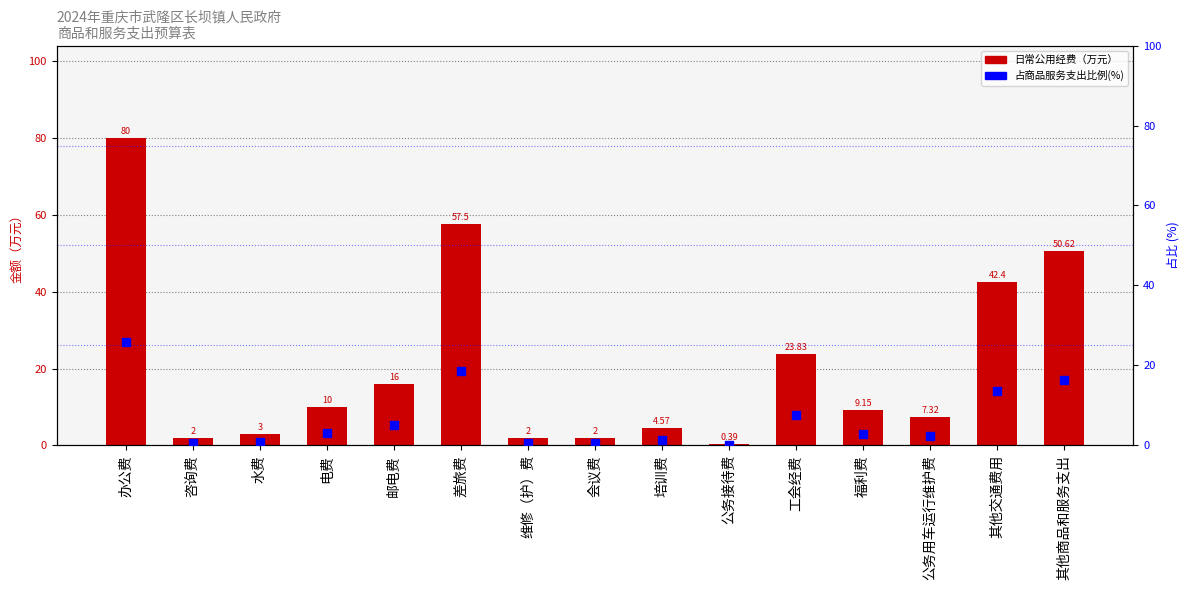

At which category is the sum across all series the highest?

办公费